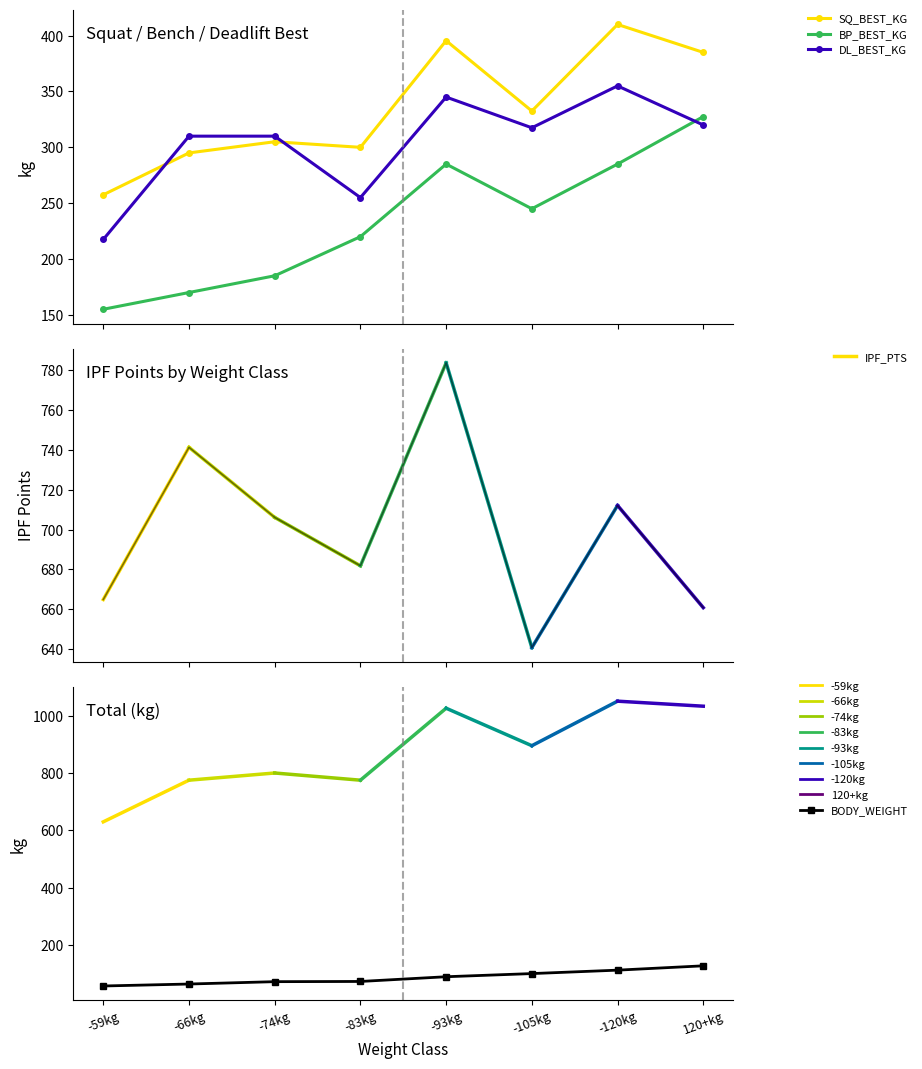

What is the sum of the DL_BEST_KG values at -105kg and -83kg?

572.5